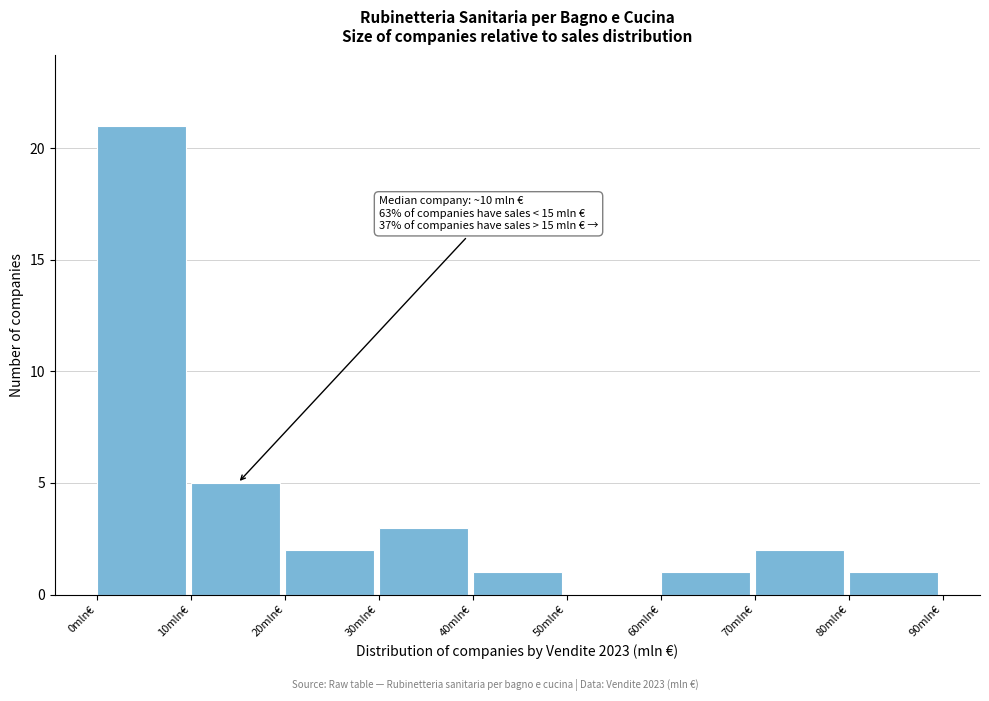

Which range on the x-axis has the tallest bar?

0 to 10